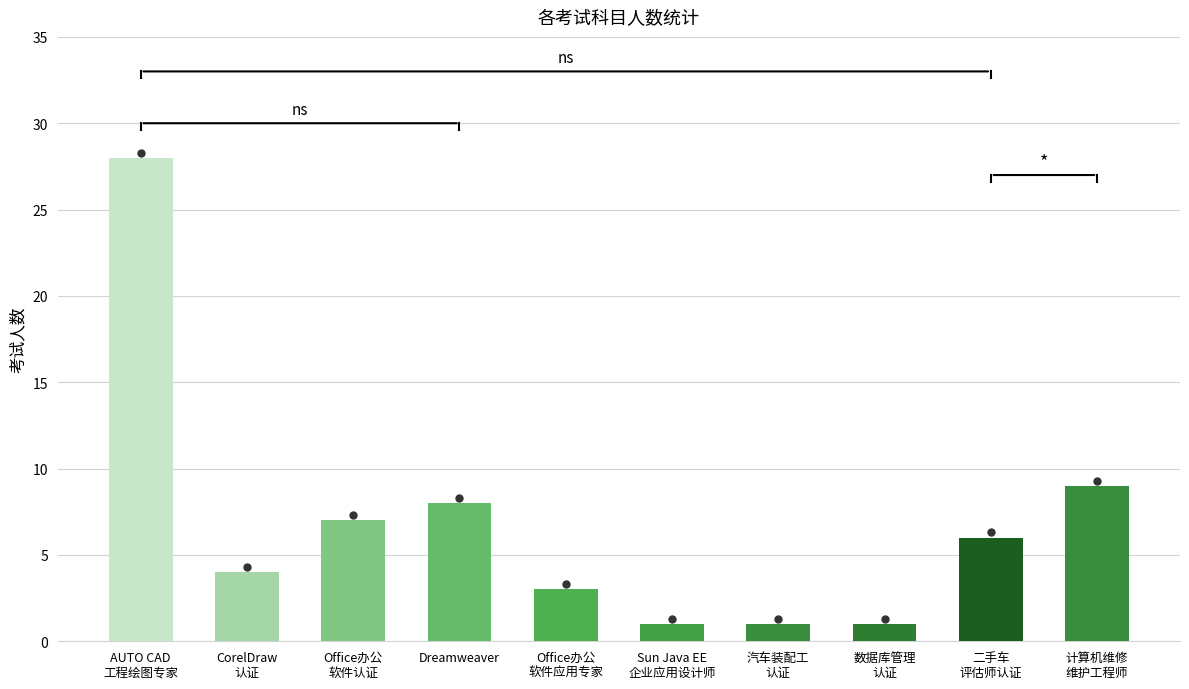

How many series are shown in this chart?

1